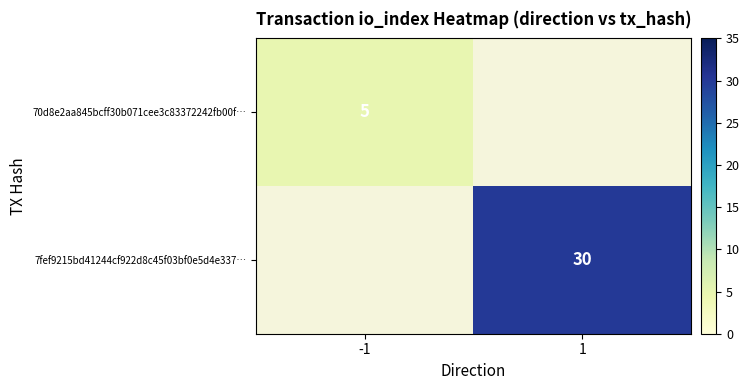

Is it true that 70d8e2aa845bcff30b071cee3c83372242fb00f… equals 5 at -1?

True